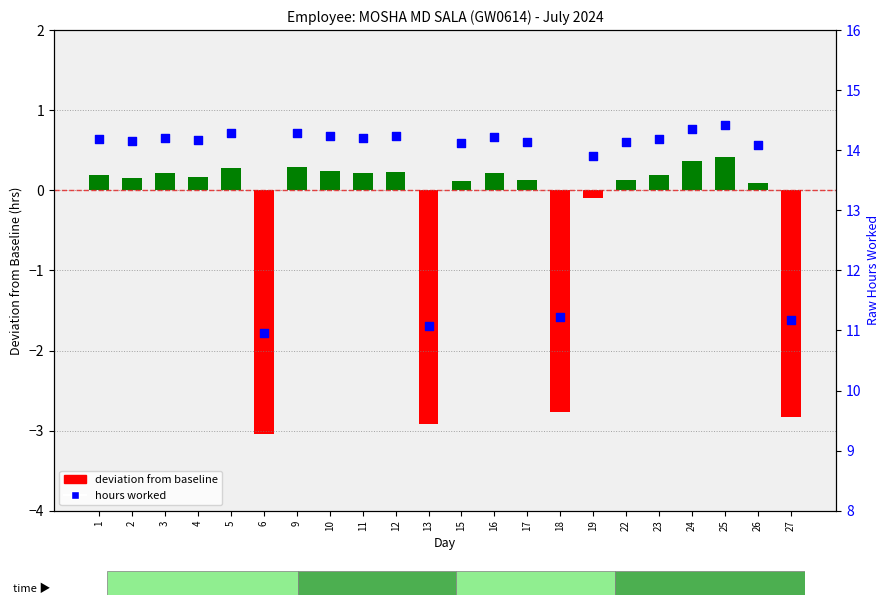

At how many categories does at least one series exceed -1?

22